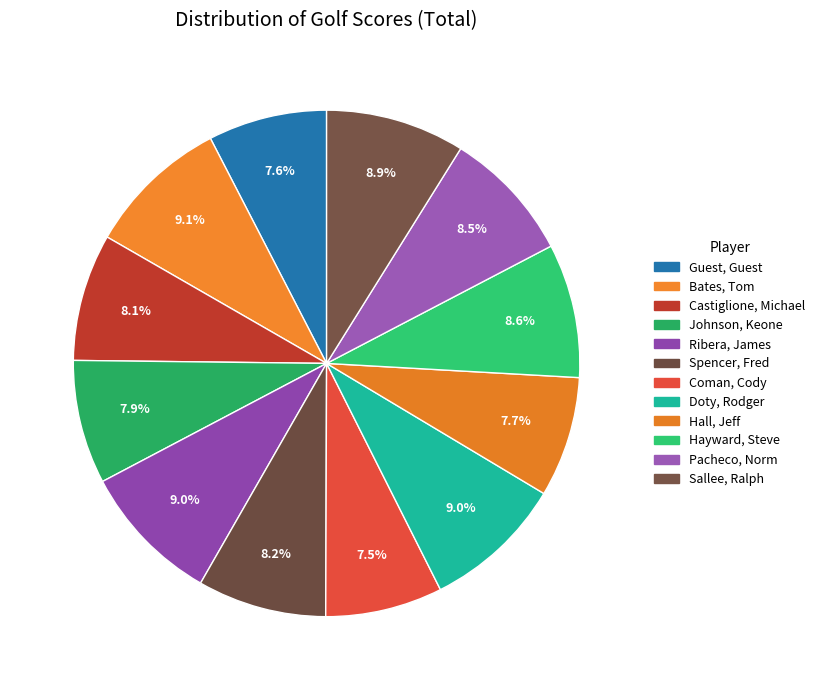

How many slices are in this pie chart?

12